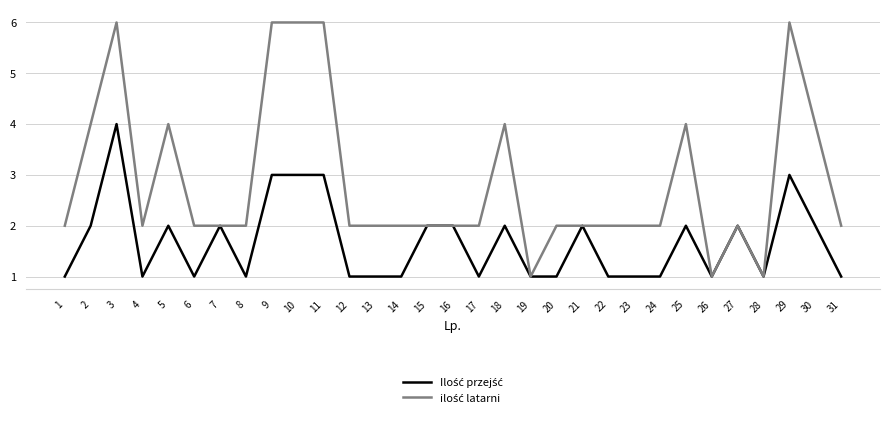

What is the greatest value displayed?

6